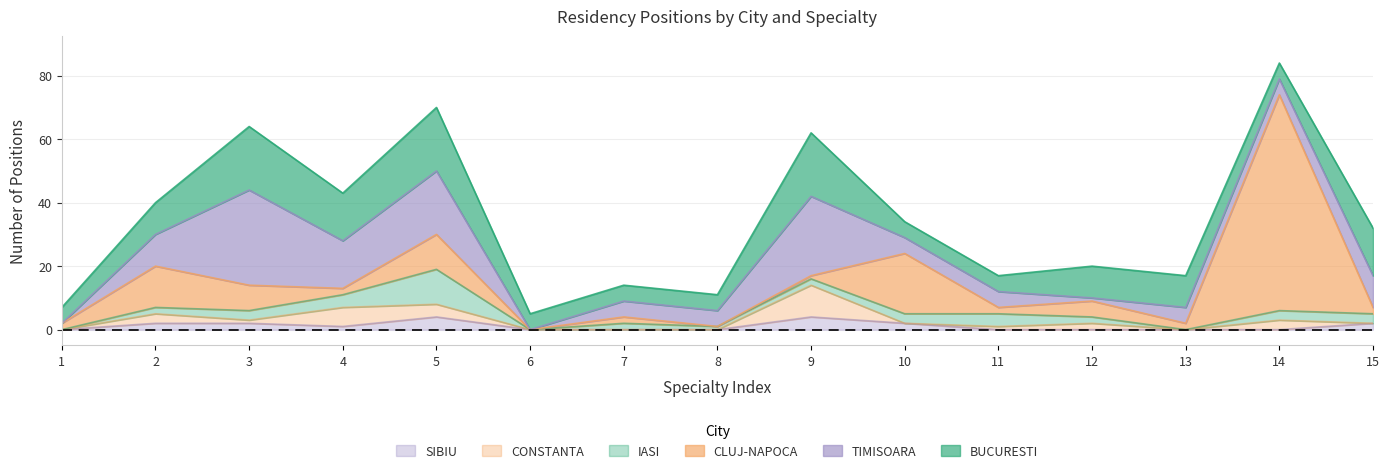

At which category is the sum across all series the highest?

14